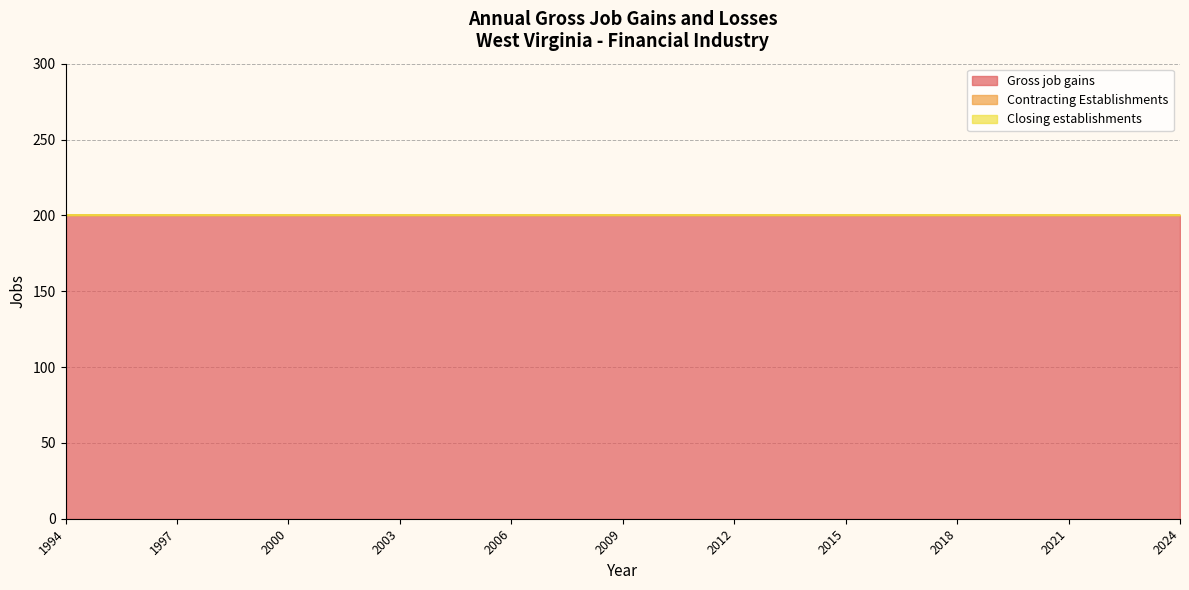

What are all the series names shown in the legend?

Gross job gains, Contracting Establishments, Closing establishments